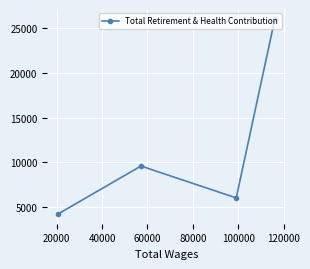

What is the maximum value shown in the chart?

26019